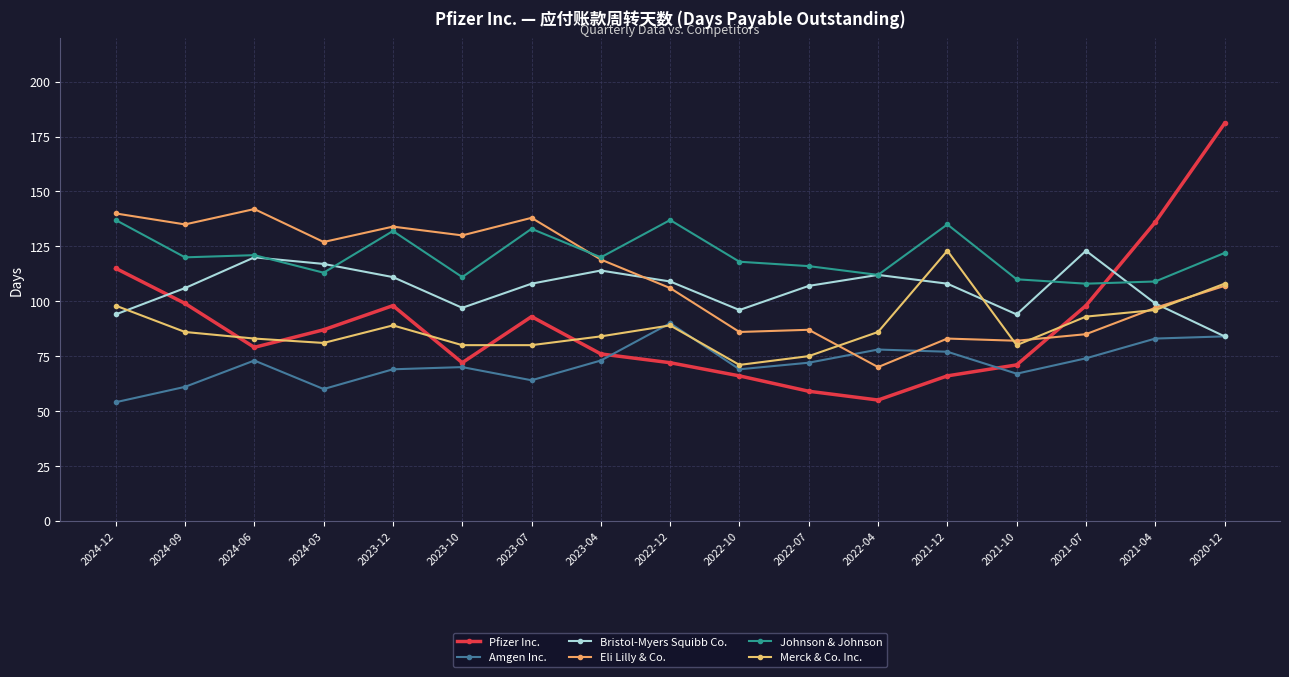

How many series are shown in this chart?

6